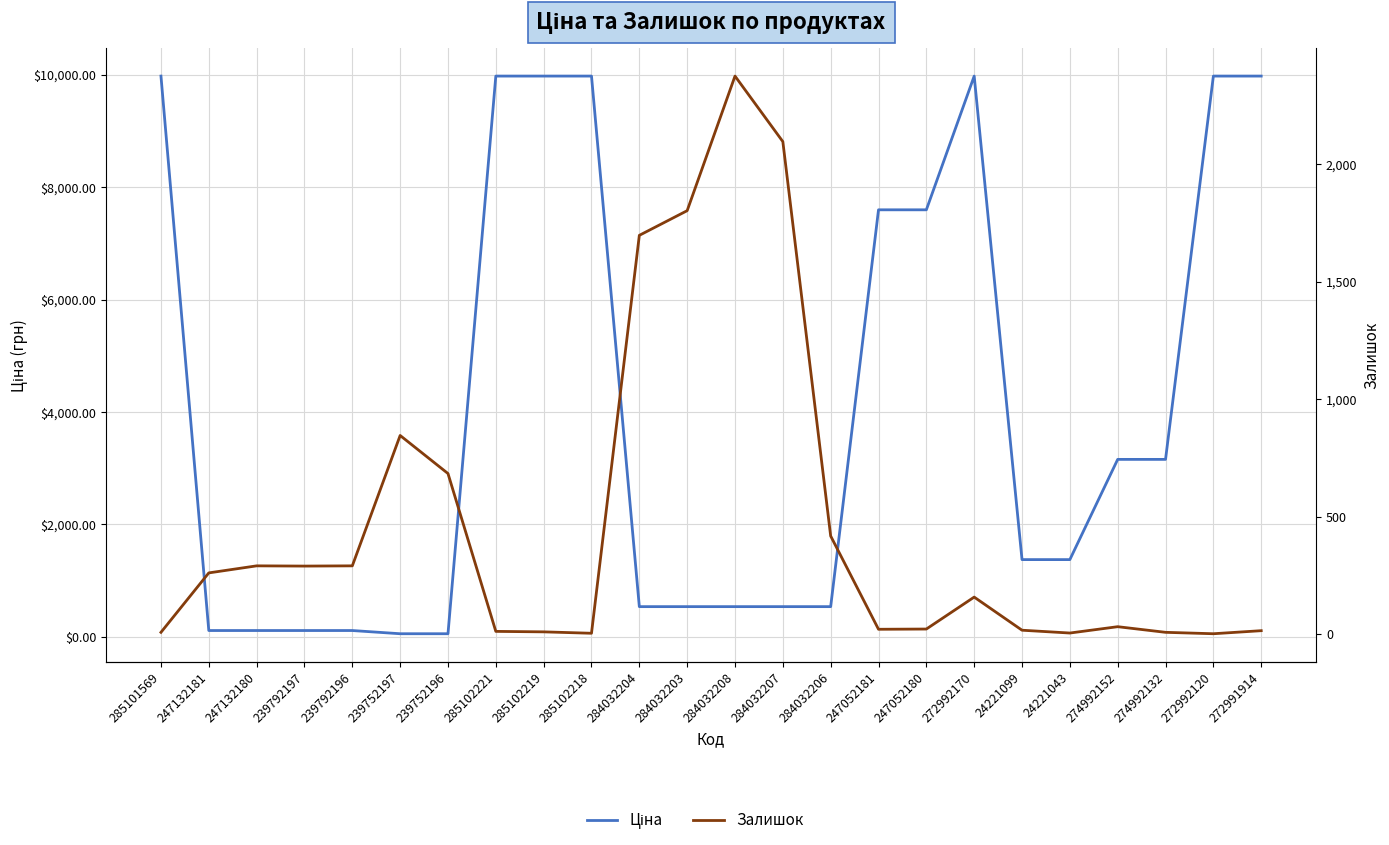

Where is the first local maximum for Ціна?

272992170